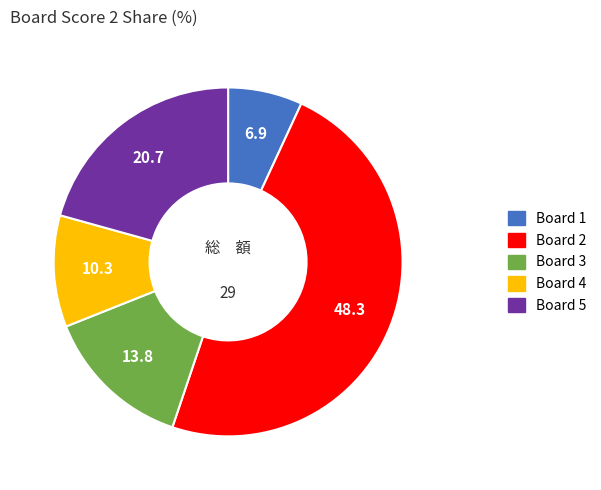

Combined, do Board 5 and Board 3 account for over 50%?

No